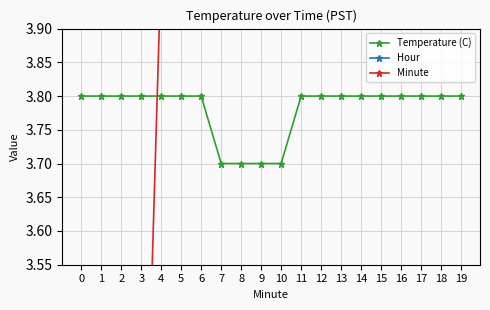

At how many categories does at least one series exceed 10?

9